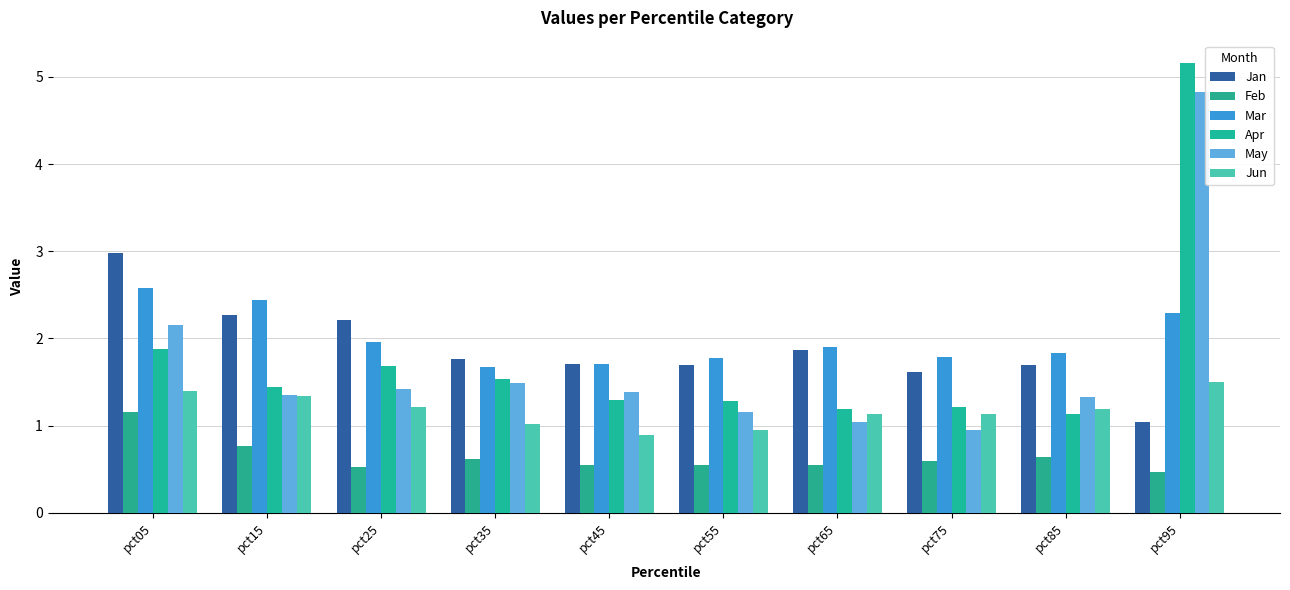

Which series changed the most between pct35 and pct75?

May